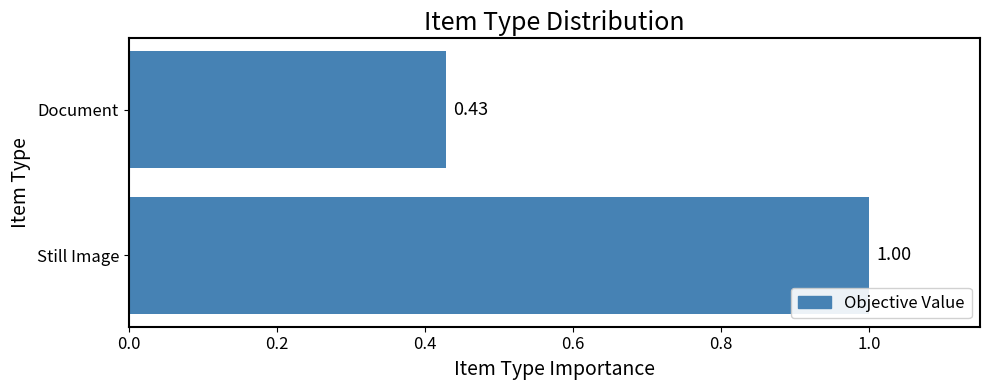

What is the difference between the maximum and minimum values?

0.6